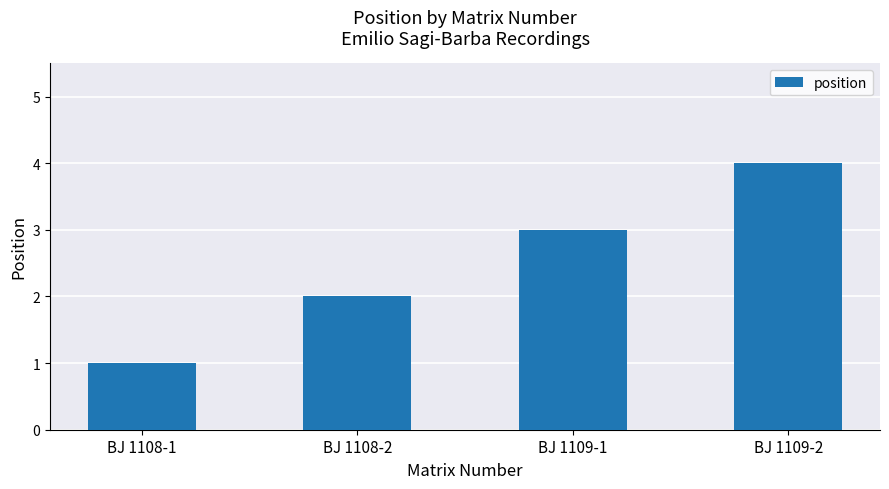

The chart shows a value of 2 at BJ 1108-2. True or false?

True